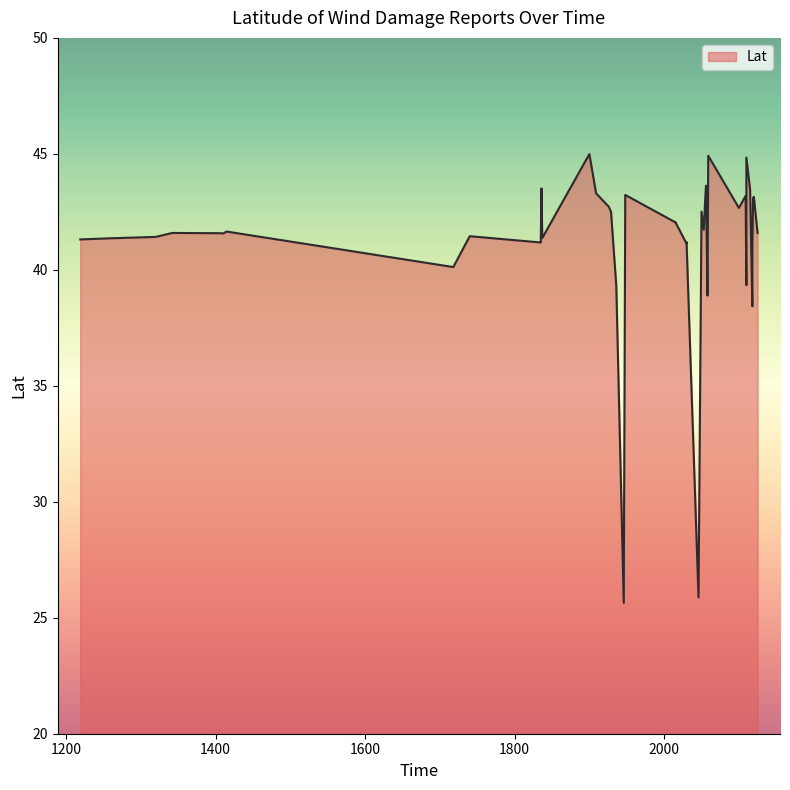

How many data points are above 41?

33